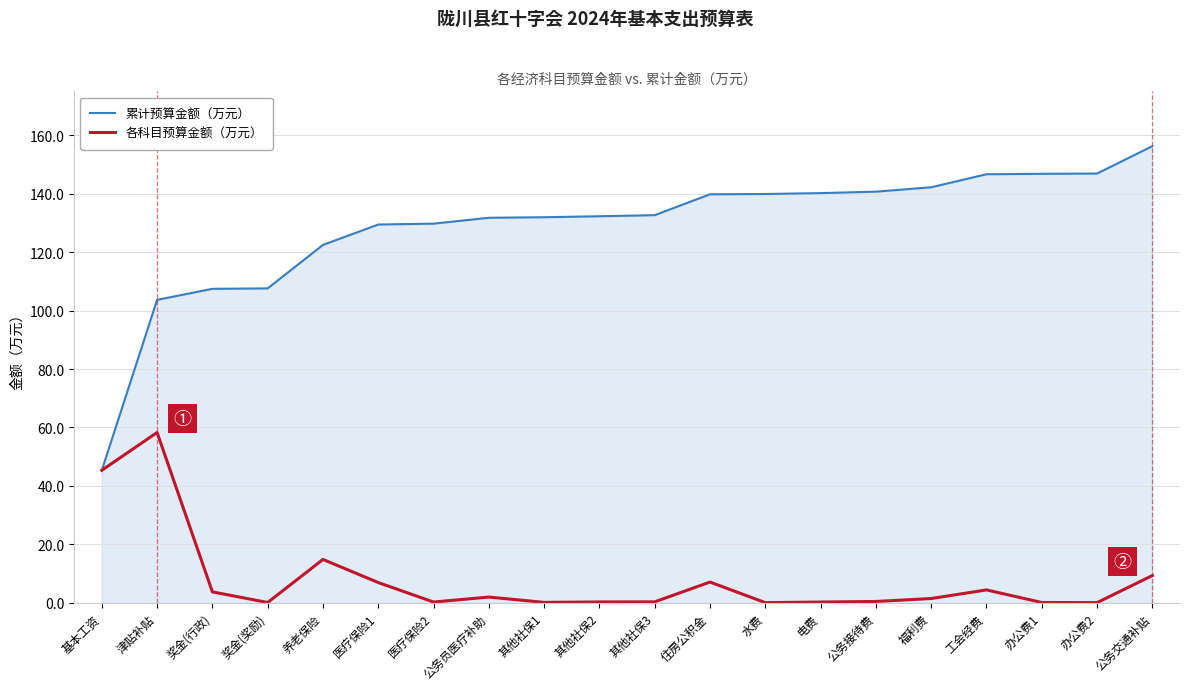

Which series has the largest range (max minus min)?

累计预算金额（万元）